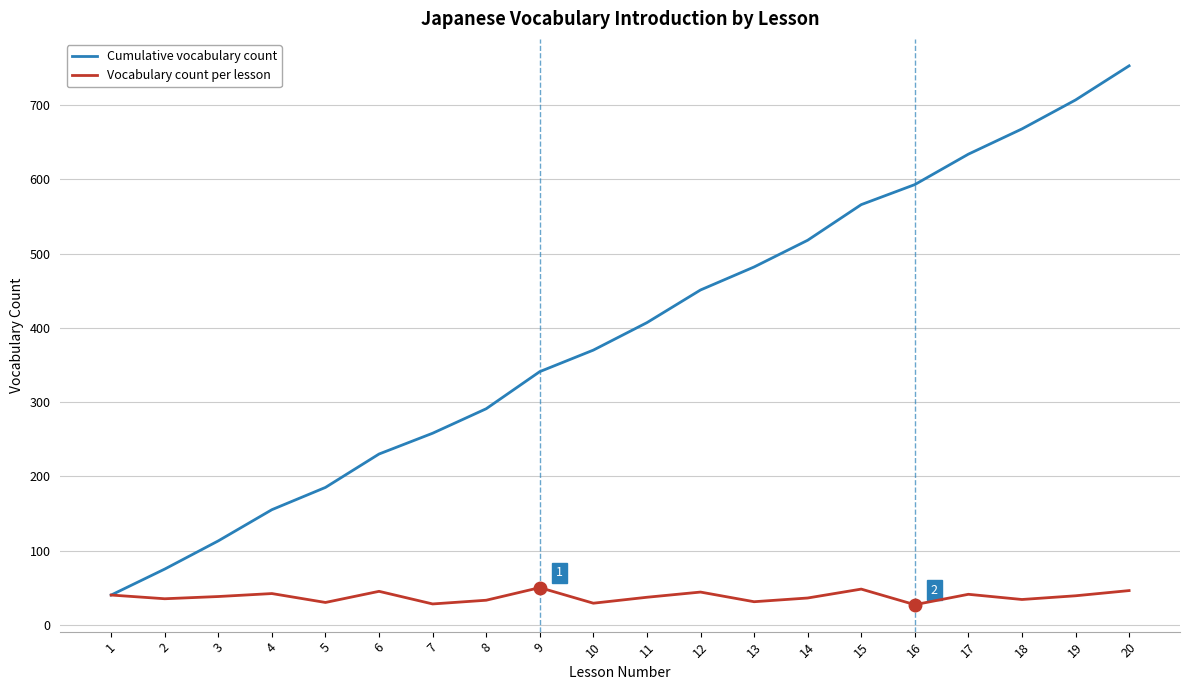

Rank the series by their average value, from lowest to highest.

Vocabulary count per lesson, Cumulative vocabulary count